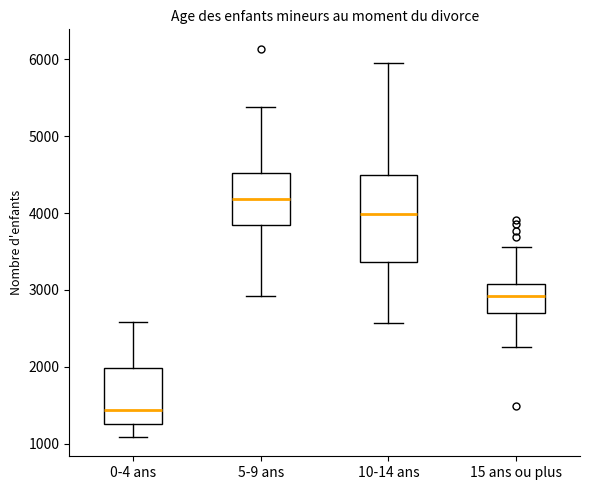

Where does the median line of the box for 10-14 ans sit on the y-axis? The values are not printed on the chart, so give them approximately, as read against the axis.

4000